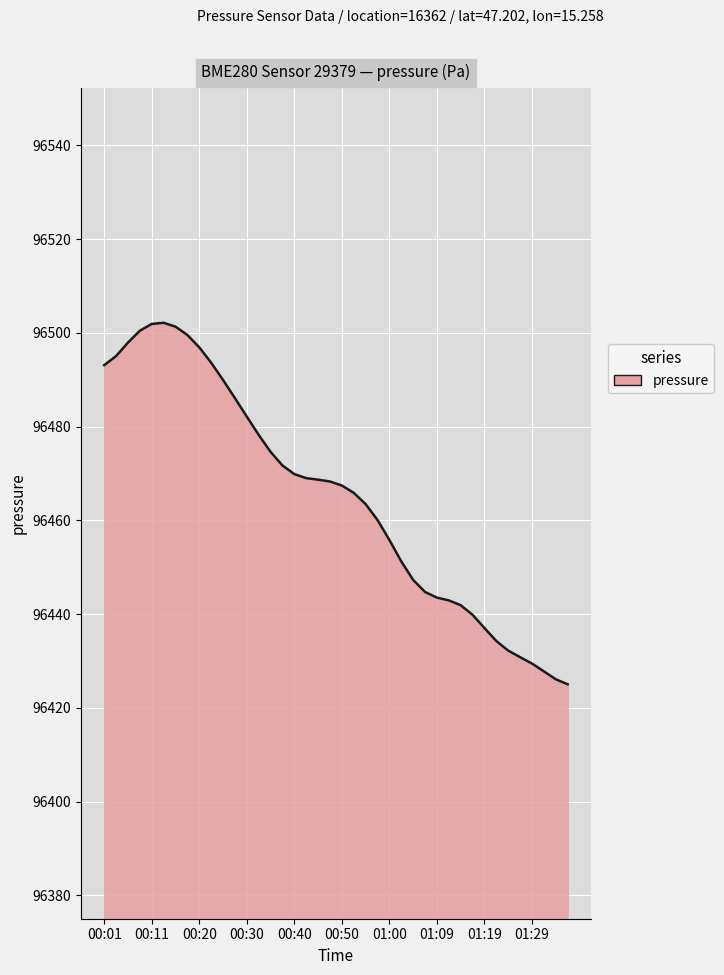

What is the greatest value displayed?

96502.1